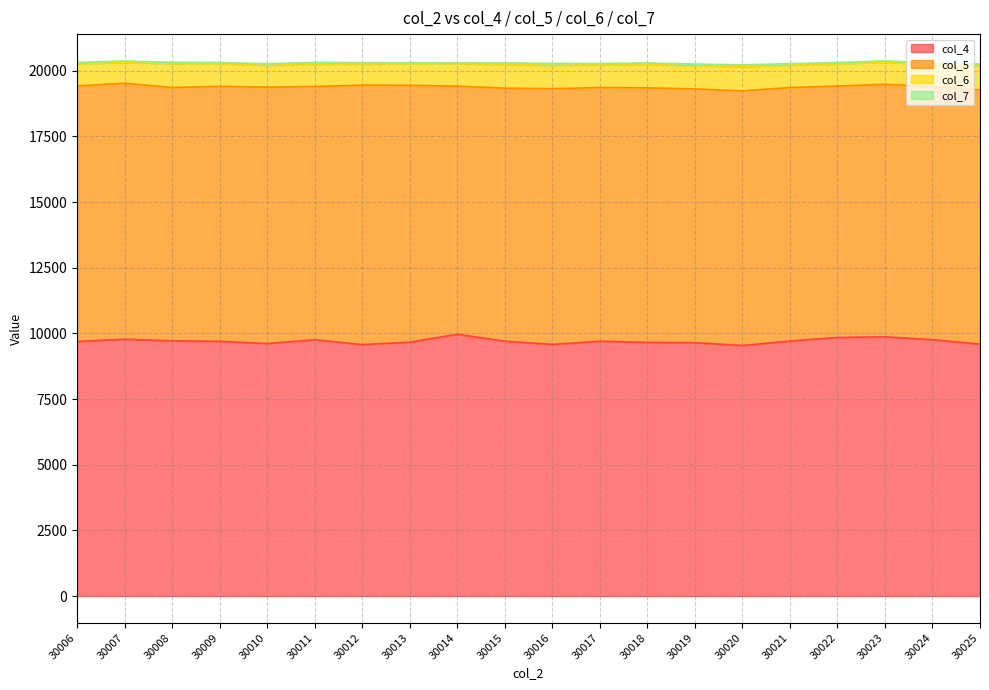

What is the total value across all series at 30010?

20271